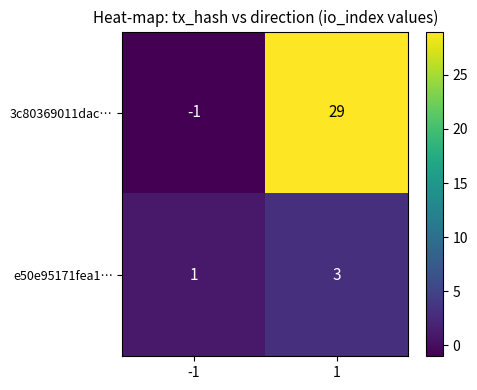

True or false: e50e95171fea1… has a value of 0 at -1.

False